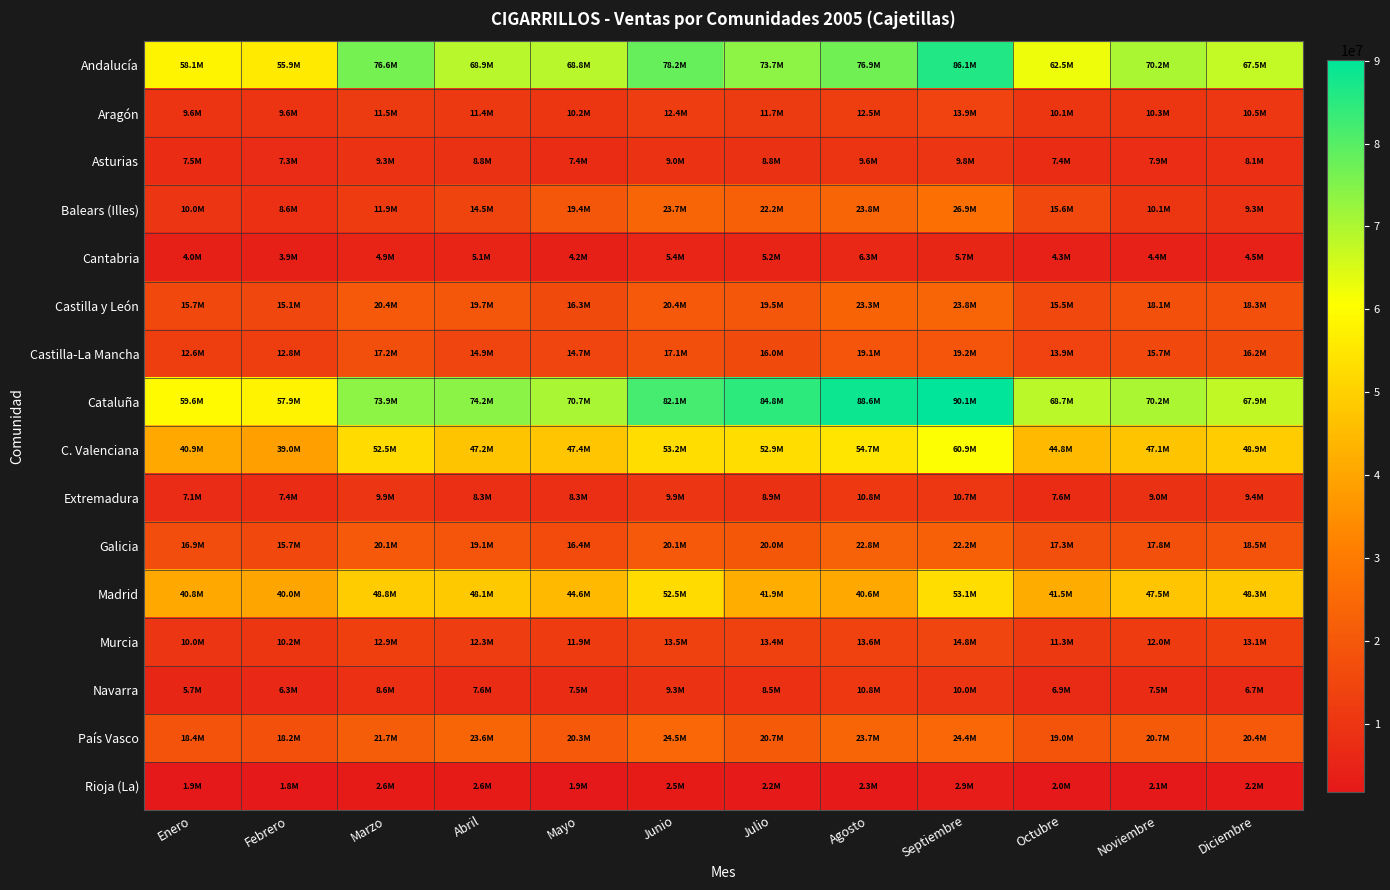

What is the total value across all series at Julio?

410447977.9